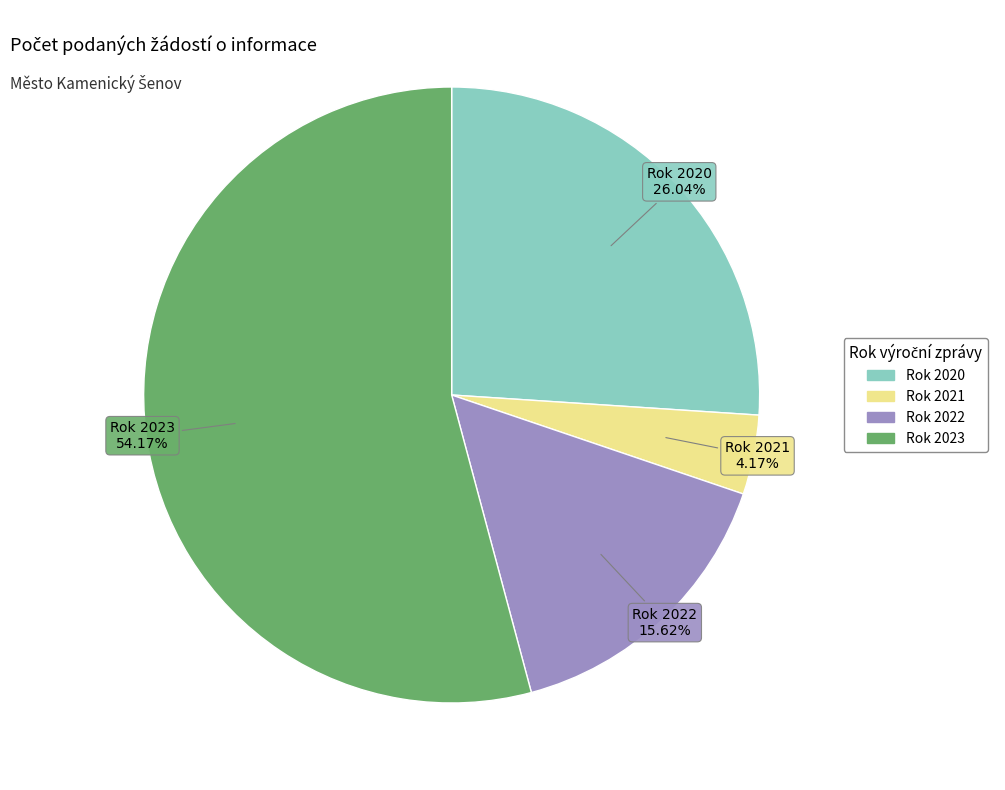

Does any single category account for the majority?

Yes